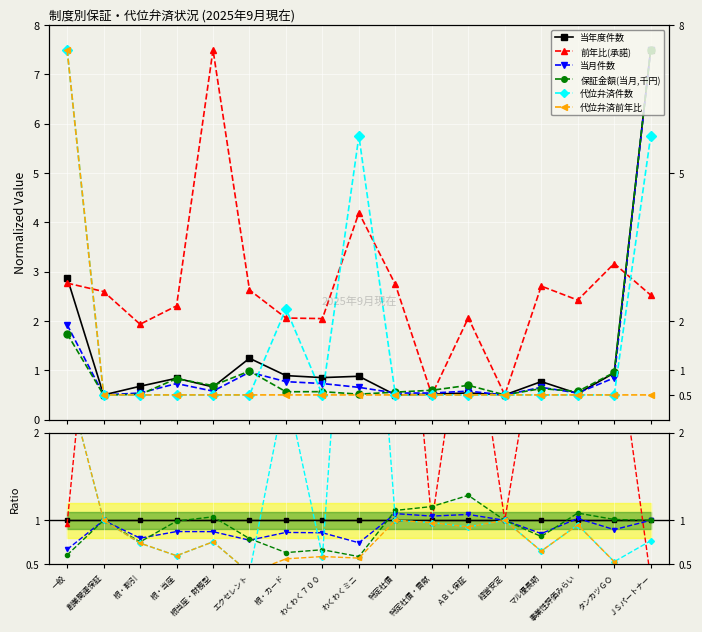

Reading right to left, what are all the values shown in this chart?

当年度件数: 1.0	1.0	1.0	1.0	1.0	1.0	1.0	1.0	1.0	1.0	1.0	1.0	1.0	1.0	1.0	1.0	1.0
前年比(承諾): 0.3	3.3	4.6	3.5	1.0	3.8	1.0	5.5	4.8	2.4	2.3	2.1	11.3	2.8	2.9	5.2	1.0
当月件数: 1.0	0.9	1.0	0.8	1.0	1.1	1.0	1.1	0.7	0.9	0.9	0.8	0.9	0.9	0.8	1.0	0.7
保証金額(当月,千円): 1.0	1.0	1.1	0.8	1.0	1.3	1.2	1.1	0.6	0.7	0.6	0.8	1.0	1.0	0.8	1.0	0.6
代位弁済件数: 0.8	0.5	0.9	0.6	1.0	0.9	1.0	1.0	6.5	0.6	2.5	0.4	0.8	0.6	0.7	1.0	2.6
代位弁済前年比: 0.1	0.5	0.9	0.6	1.0	0.9	1.0	1.0	0.6	0.6	0.6	0.4	0.8	0.6	0.7	1.0	2.6